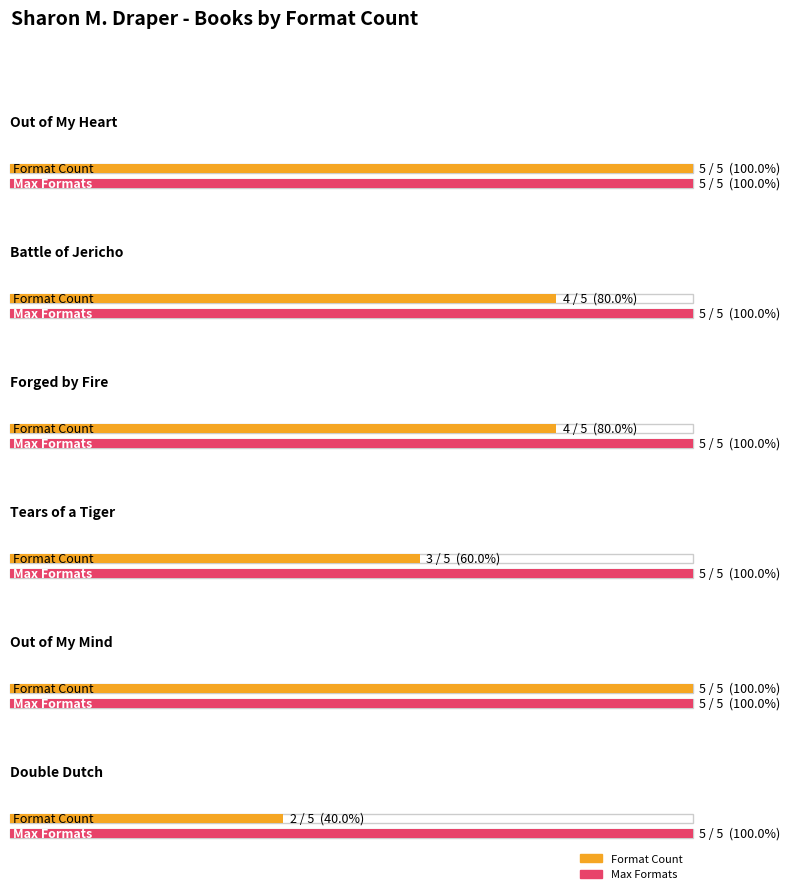

How many bars are there in total?

12